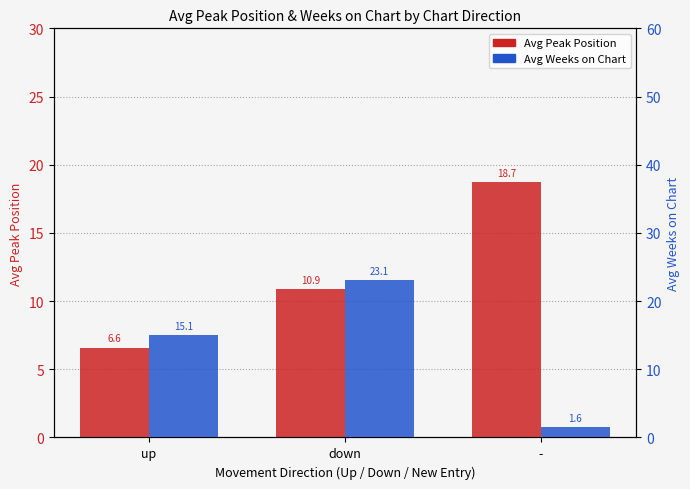

Reading right to left, what are all the values shown in this chart?

Avg Peak Position: -=18.7	down=10.9	up=6.6
Avg Weeks on Chart: -=1.6	down=23.1	up=15.1